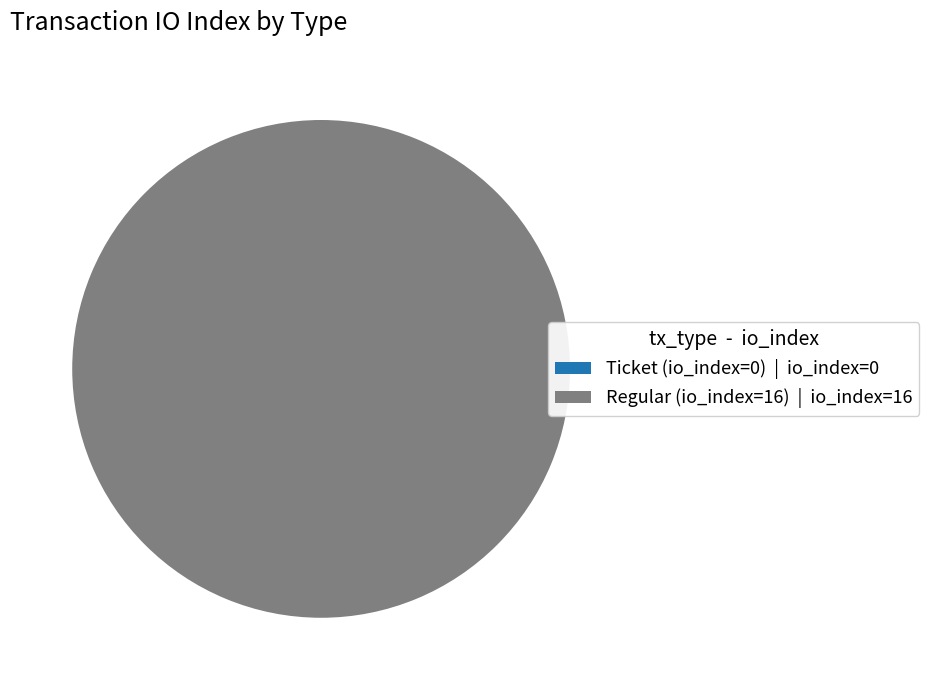

Is there a majority slice in this chart?

Yes